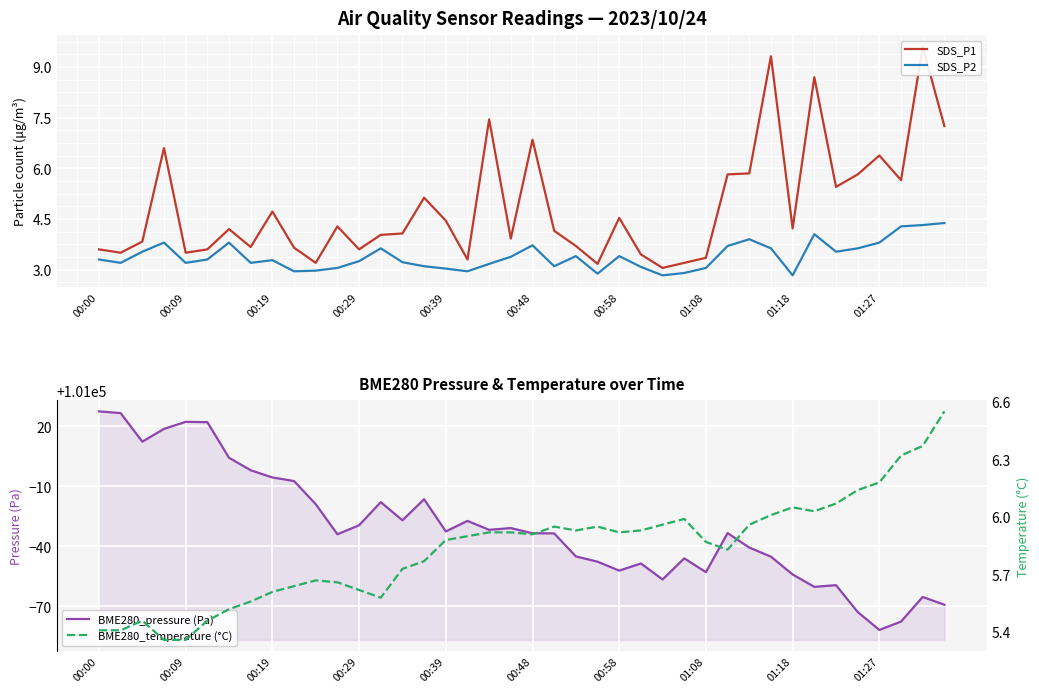

What is the highest value of the SDS_P2 series?

4.4